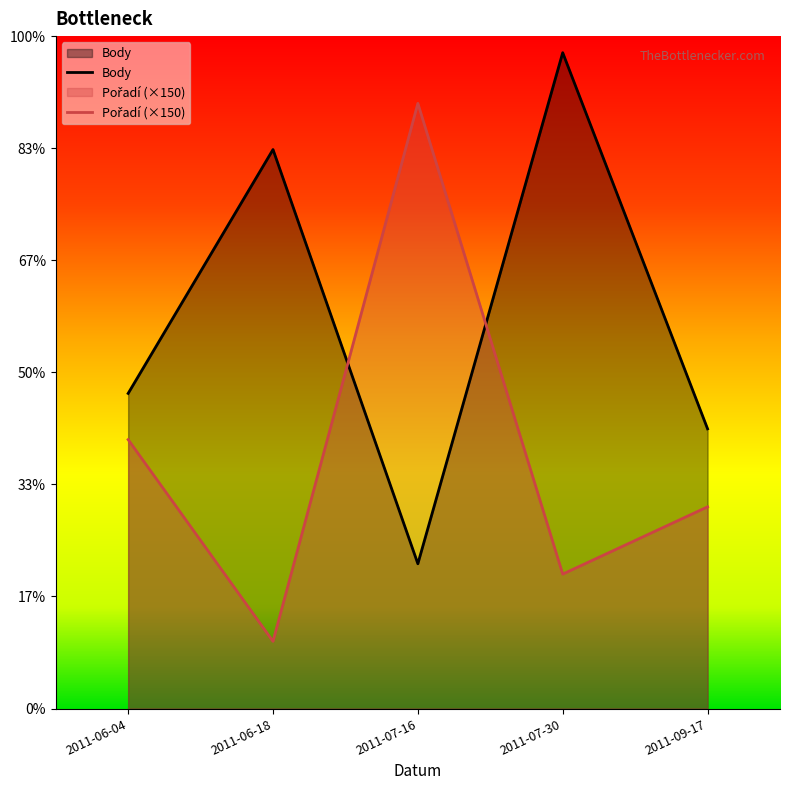

Rank the categories by Pořadí value from highest to lowest.

2011-07-16, 2011-06-04, 2011-09-17, 2011-07-30, 2011-06-18